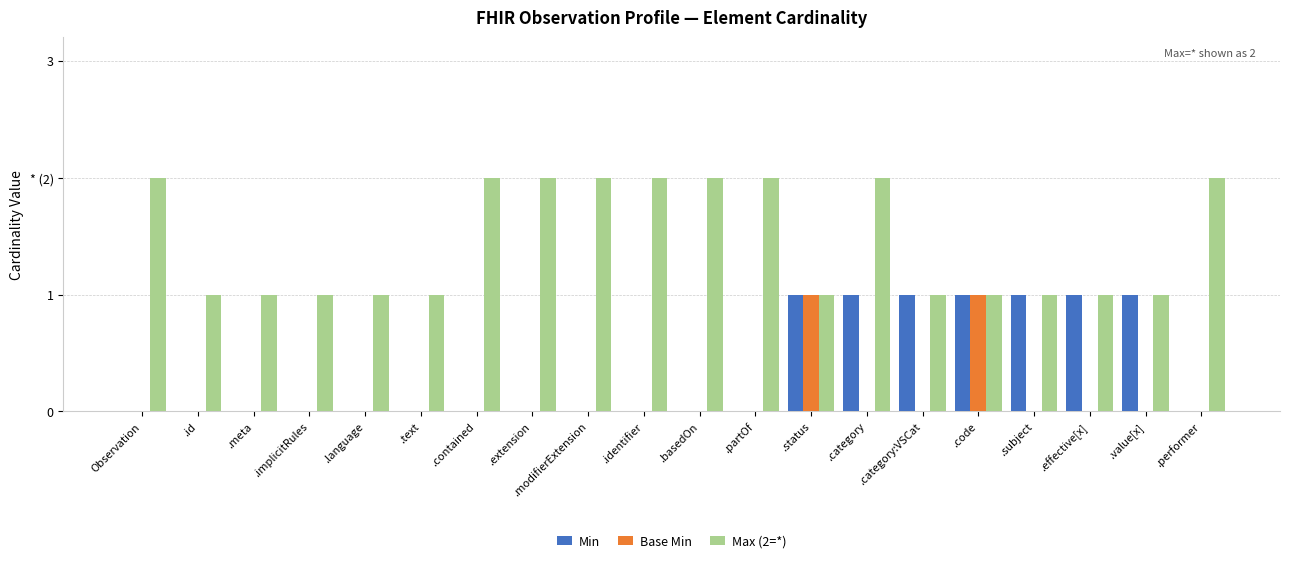

What is the total value across all series at .effective[x]?

2